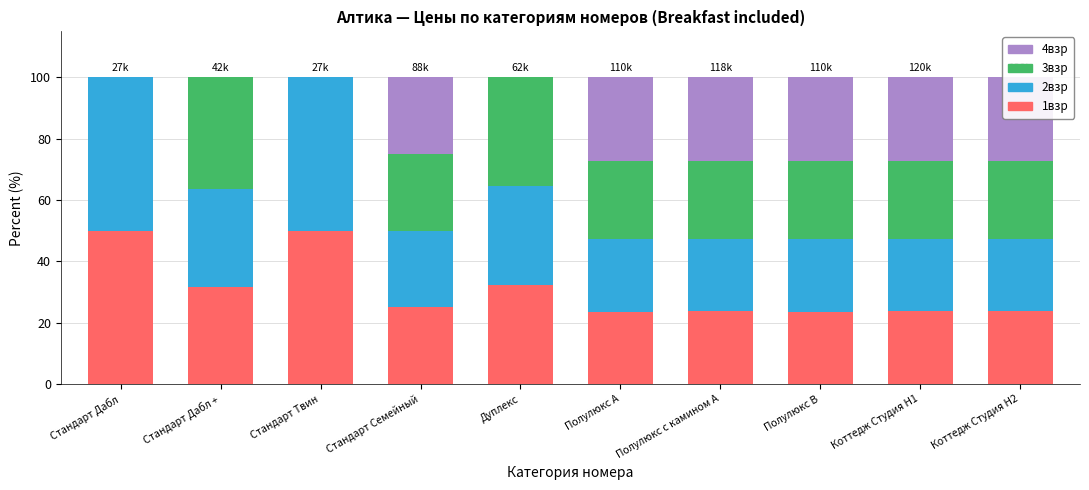

What is the total value across all series at Полулюкс В?

100.0